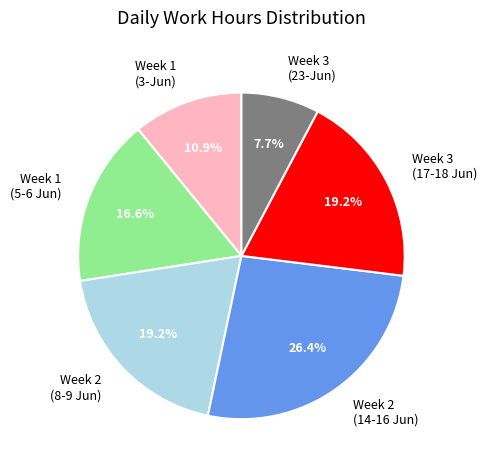

Is there a majority slice in this chart?

No